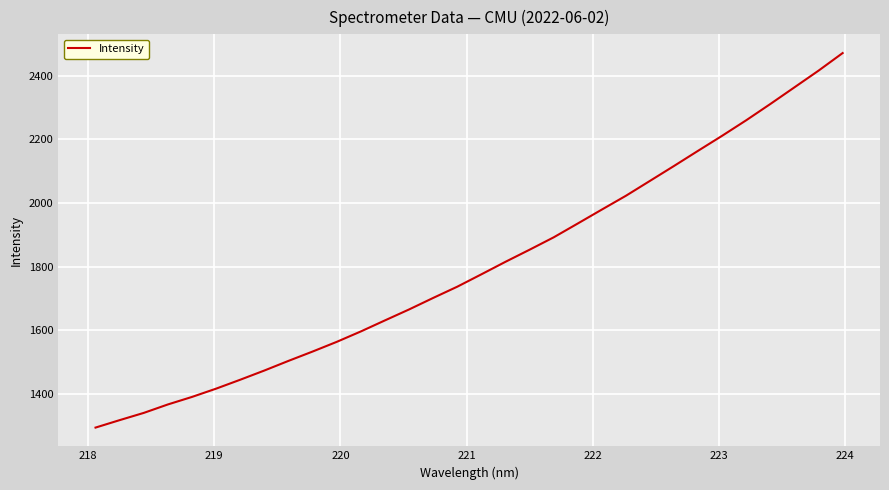

True or false: the data has more than 0 interior local peaks.

False